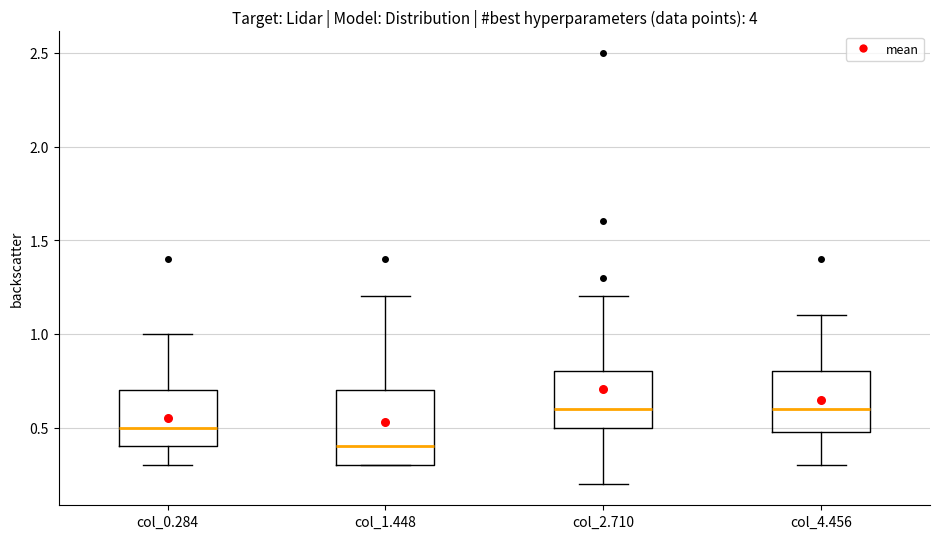

Comparing the boxes themselves (not the whiskers), which one is the tallest?

col_1.448